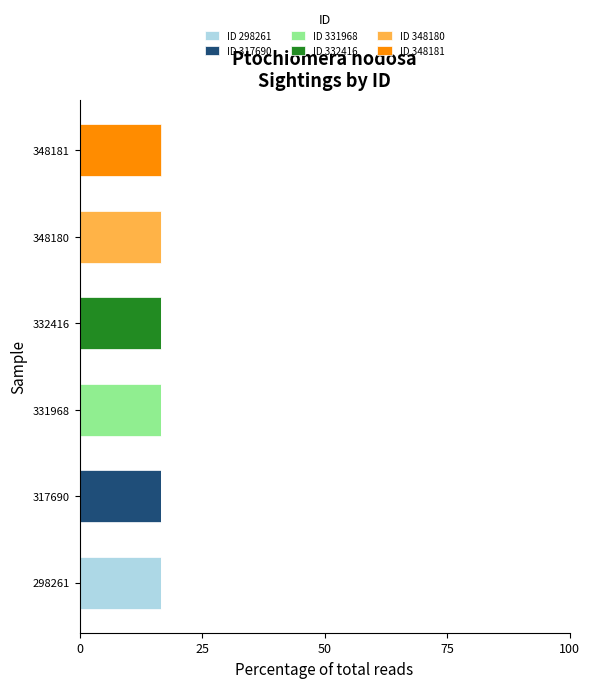

Is it true that ID 298261 equals 0.0 at 348181?

True